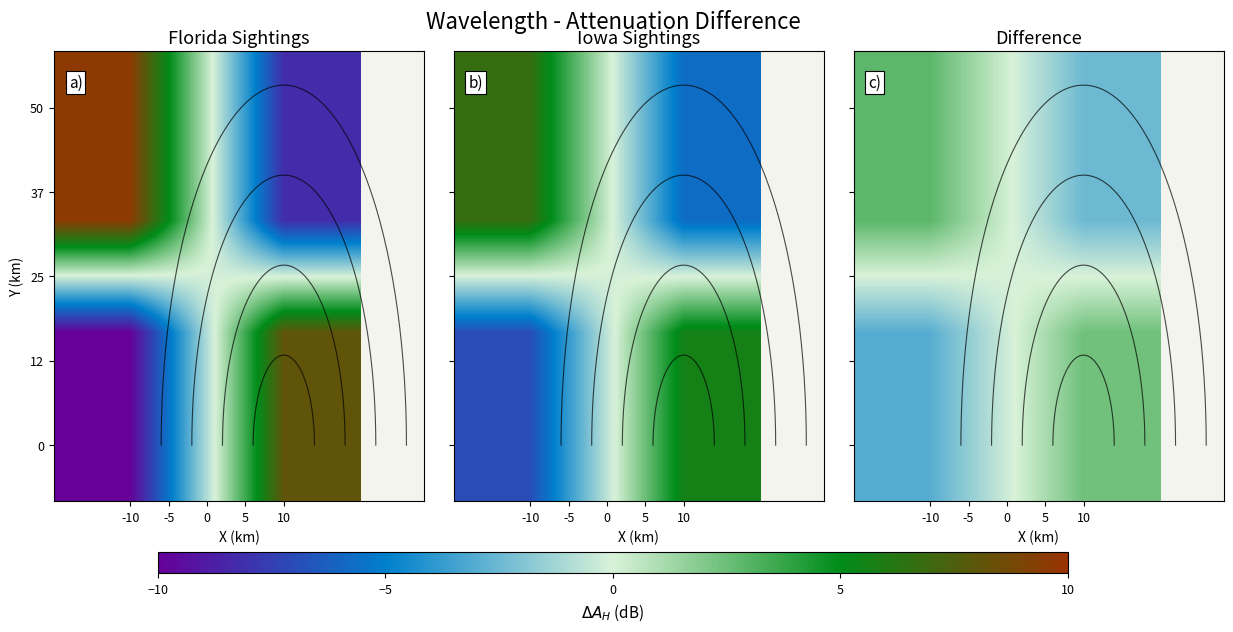

Between -10 and 10, which is larger?

10